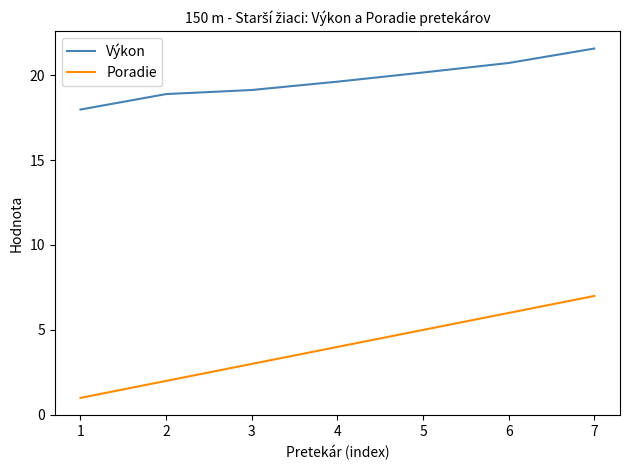

What is the difference between the highest and lowest values at 3?

16.1